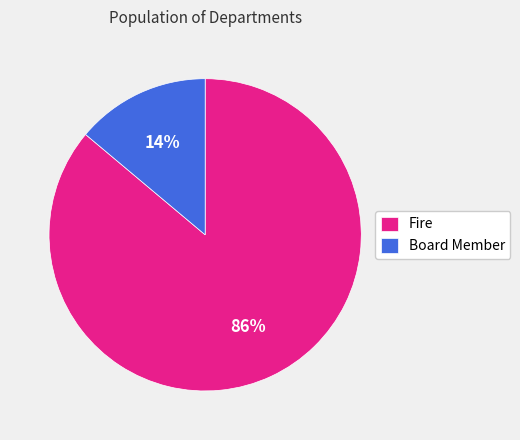

Rank the categories by value from highest to lowest.

Fire, Board Member